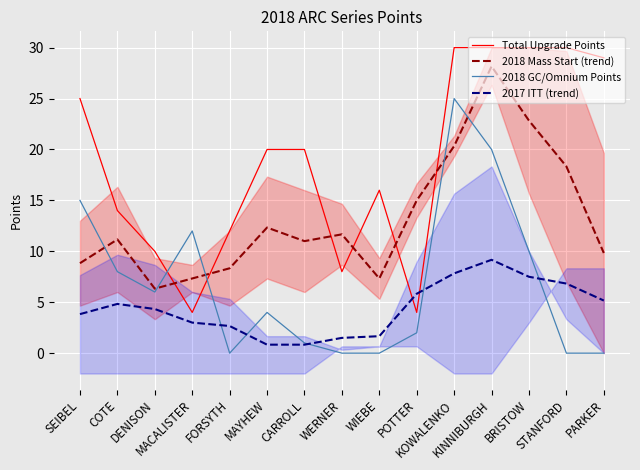

What is the average value of the Total Upgrade Points series?

18.8